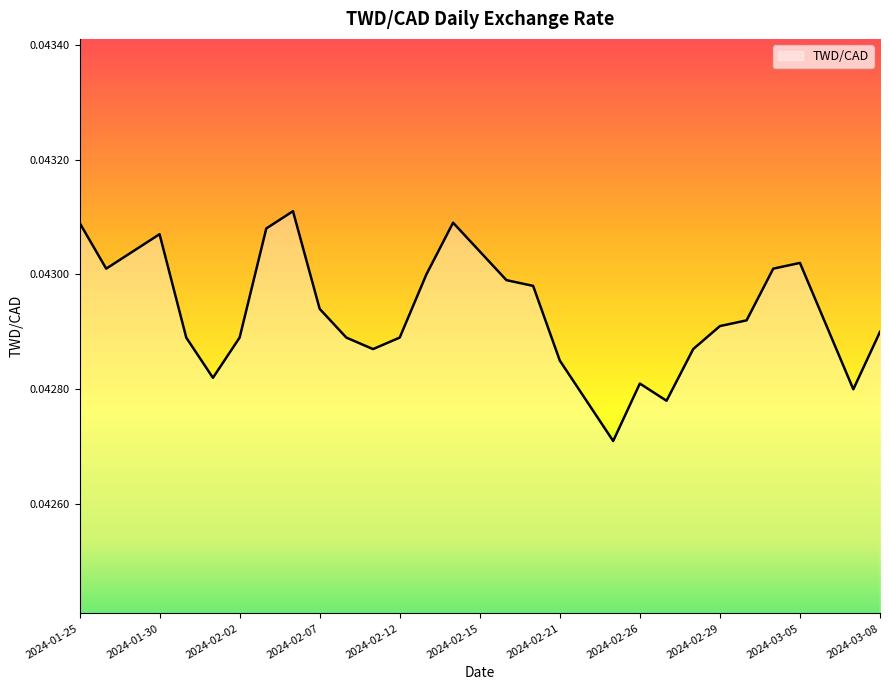

Count the values in the range 0 to 1.

31